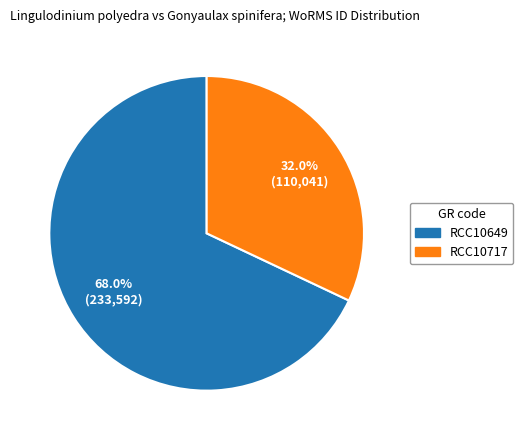

Between RCC10649 and RCC10717, which is larger?

RCC10649